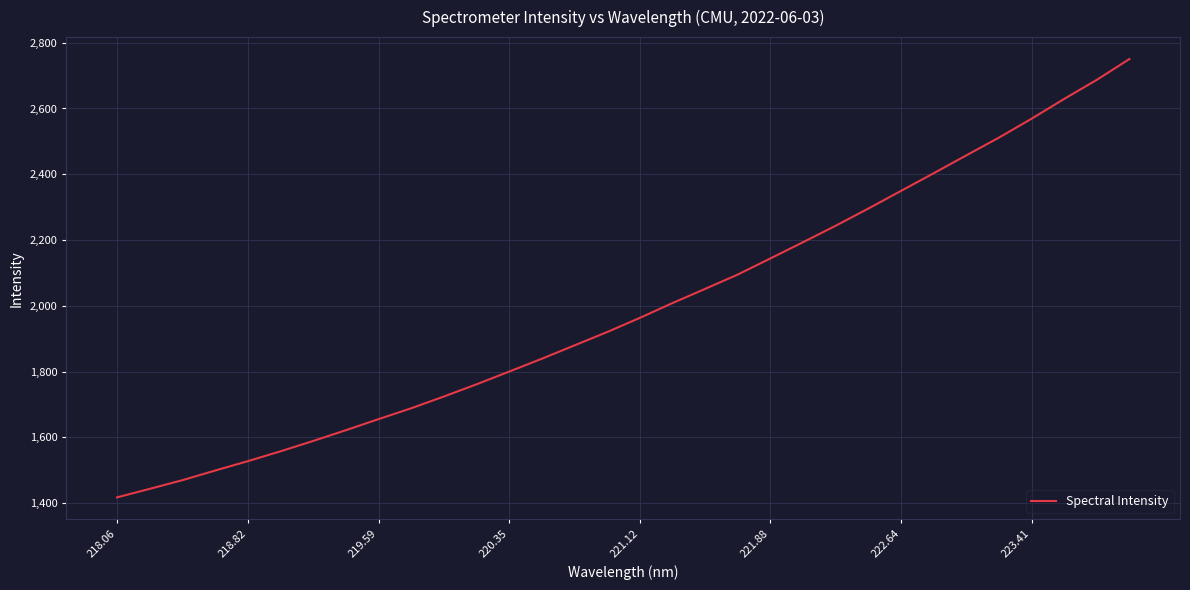

What is the difference between the maximum and minimum values?

1332.5